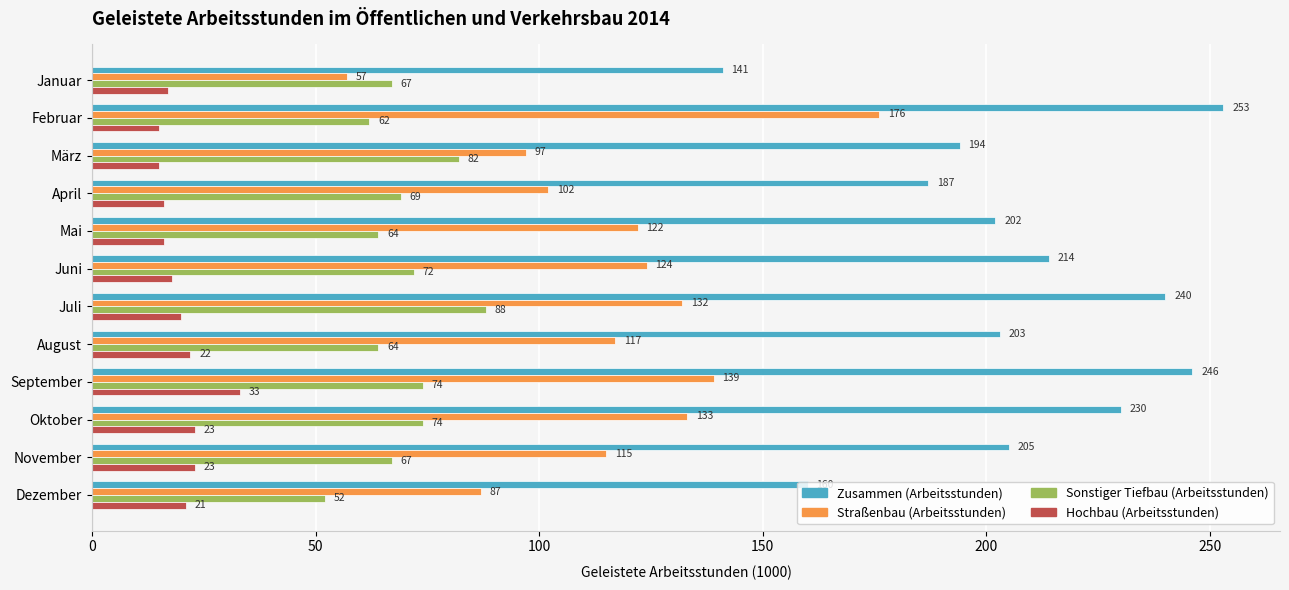

What is the difference between the maximum and second lowest values in the Straßenbau (Arbeitsstunden) series?

89